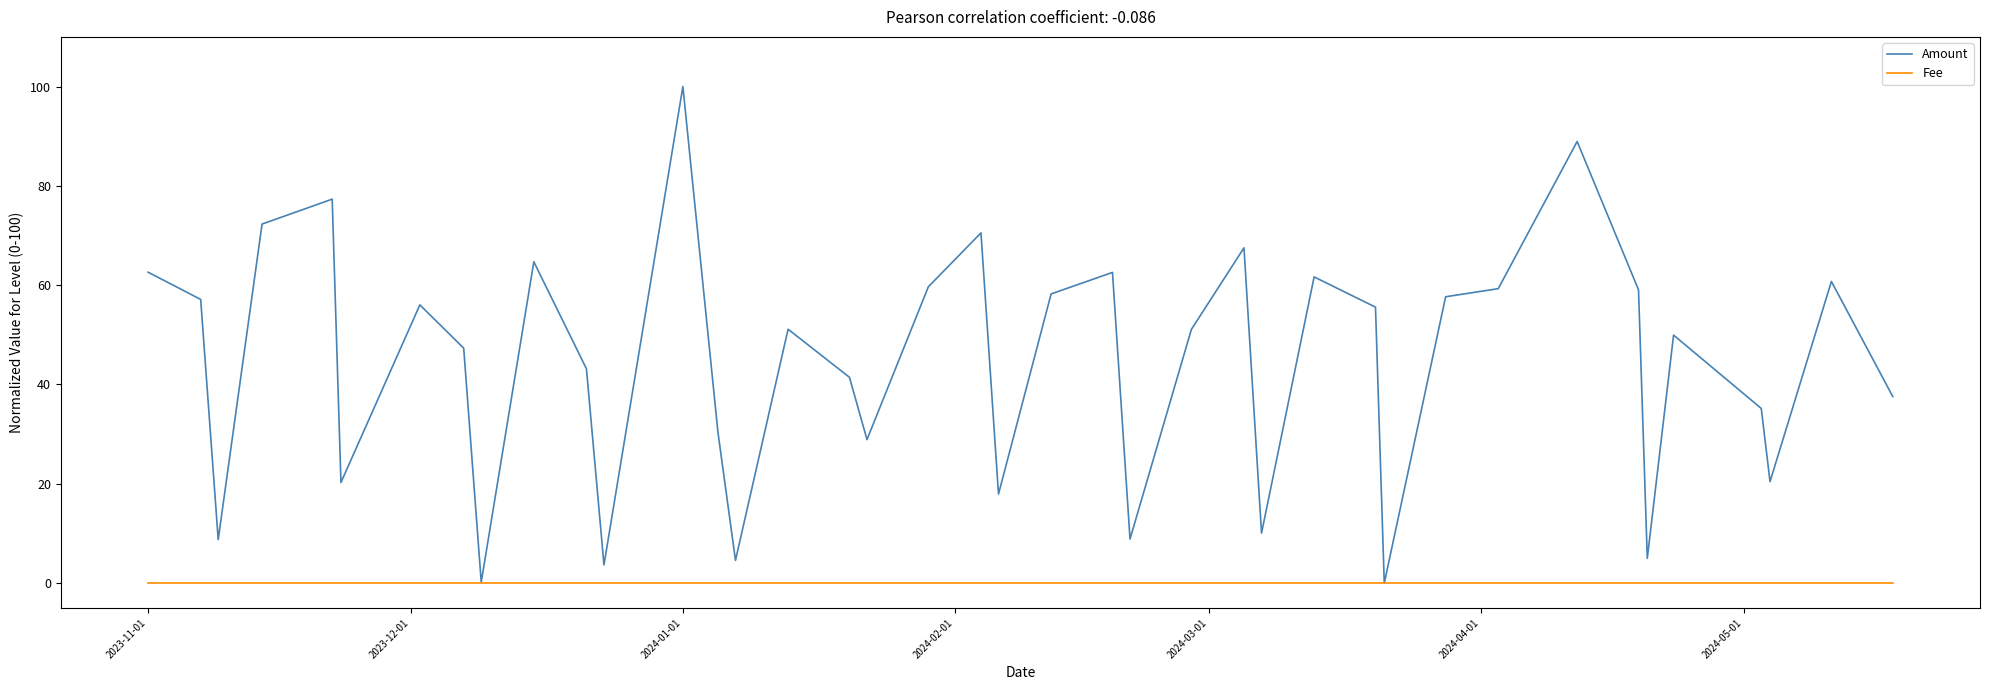

Does the chart have visible grid lines?

No